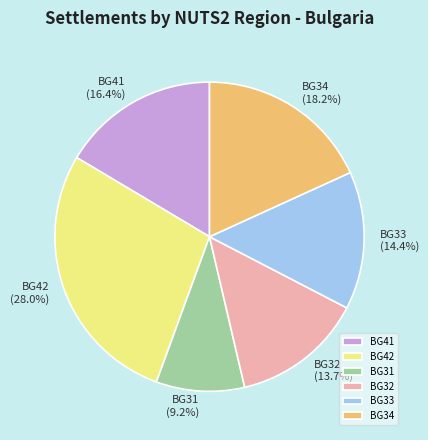

To the nearest percent, what is the average slice percentage?

17%